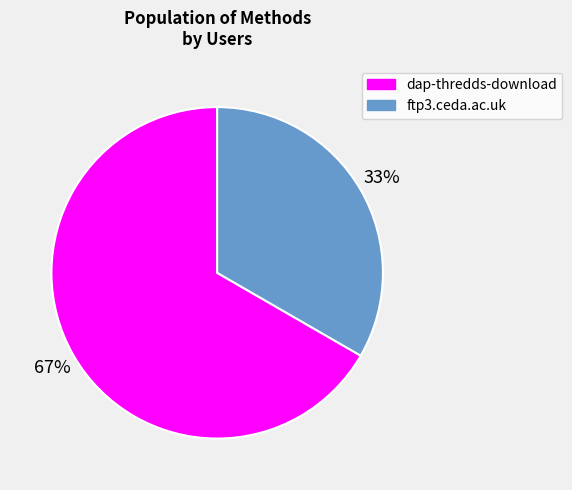

What is the ratio of the value at ftp3.ceda.ac.uk to the value at dap-thredds-download?

0.5